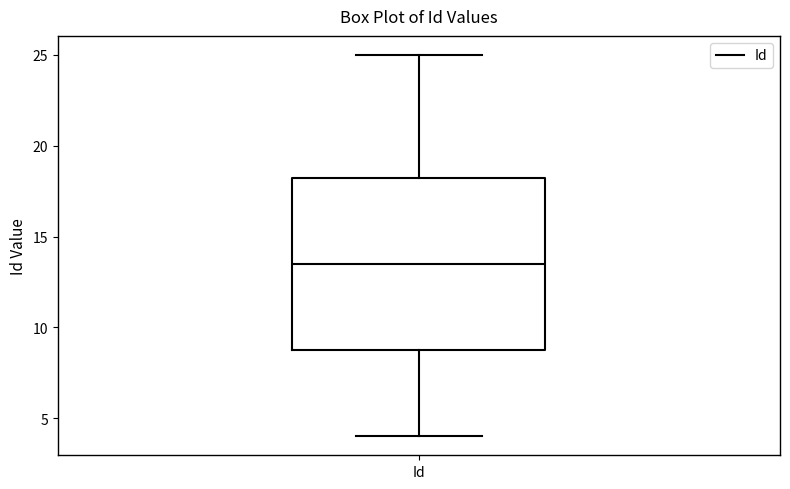

Transcribe this box plot: give where the median line is, the range the box spans, and where the two whiskers end, as read against the y-axis. The values are not printed on the chart, so give them approximately, as read against the axis.

median 13.5, box 9.0 to 18.5, whiskers 4.0 to 25.0